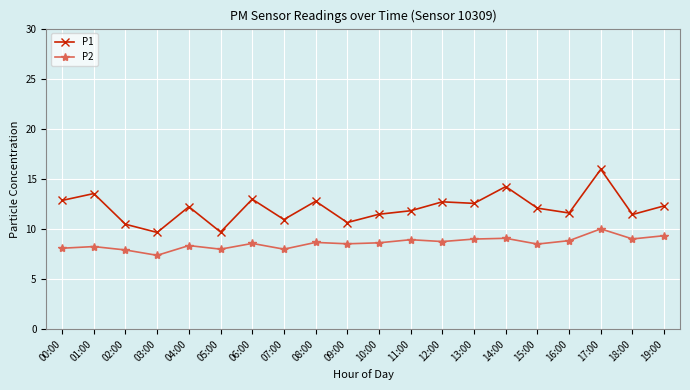

What is the value of the P1 point at the 1st from the left?

12.9